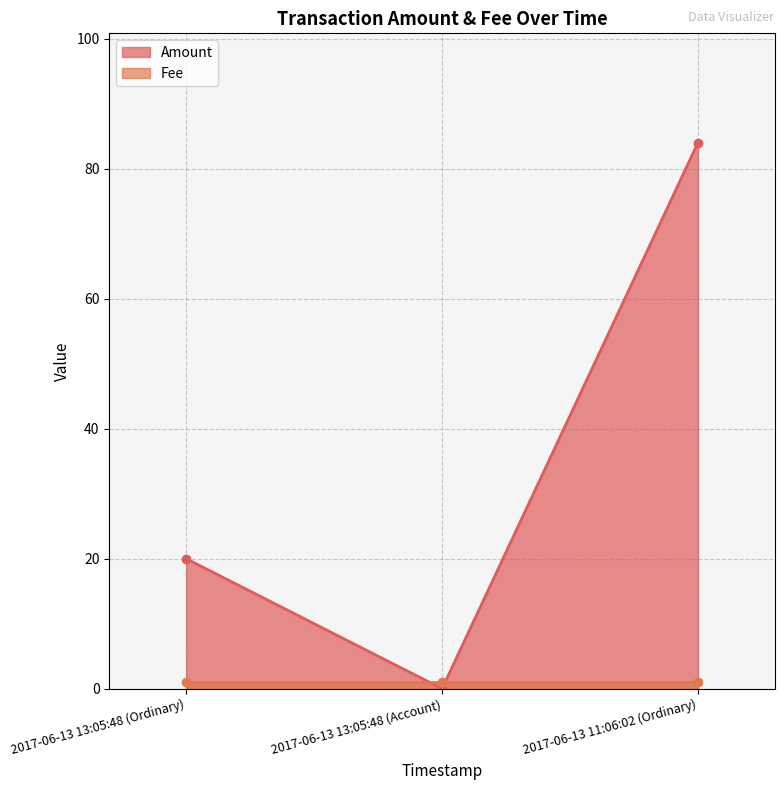

What is the change in value from 2017-06-13 13:05:48 (Account) to 2017-06-13 11:06:02 (Ordinary)?

+84